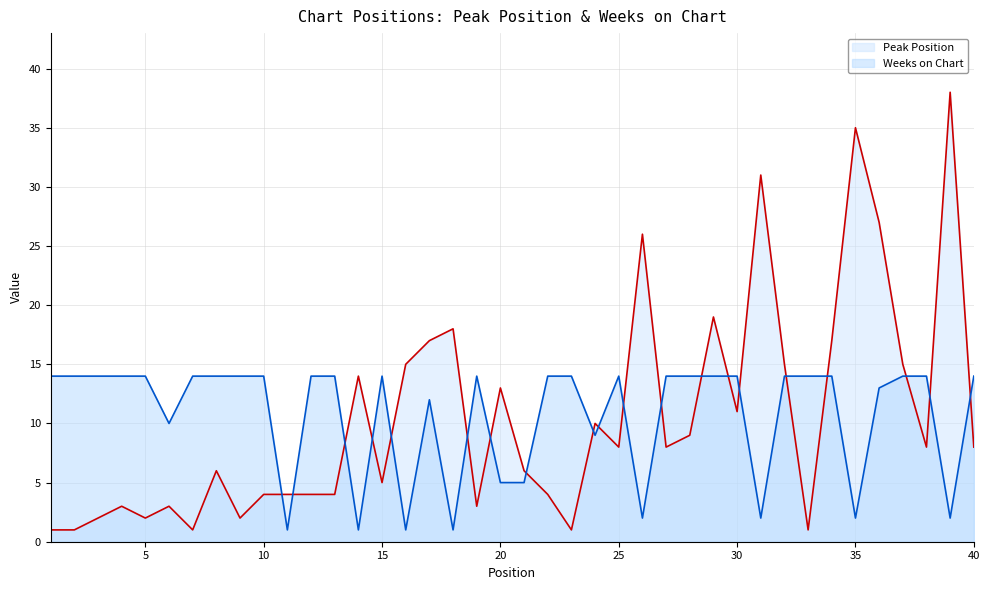

Is it true that Peak Position equals 3 at 5?

False